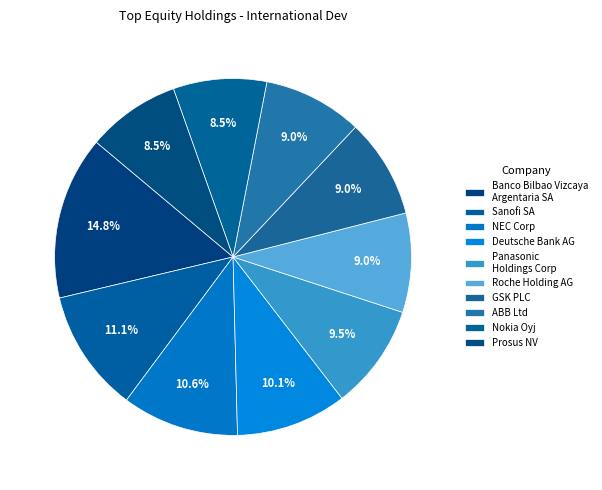

Does GSK PLC represent more than half of the total?

No